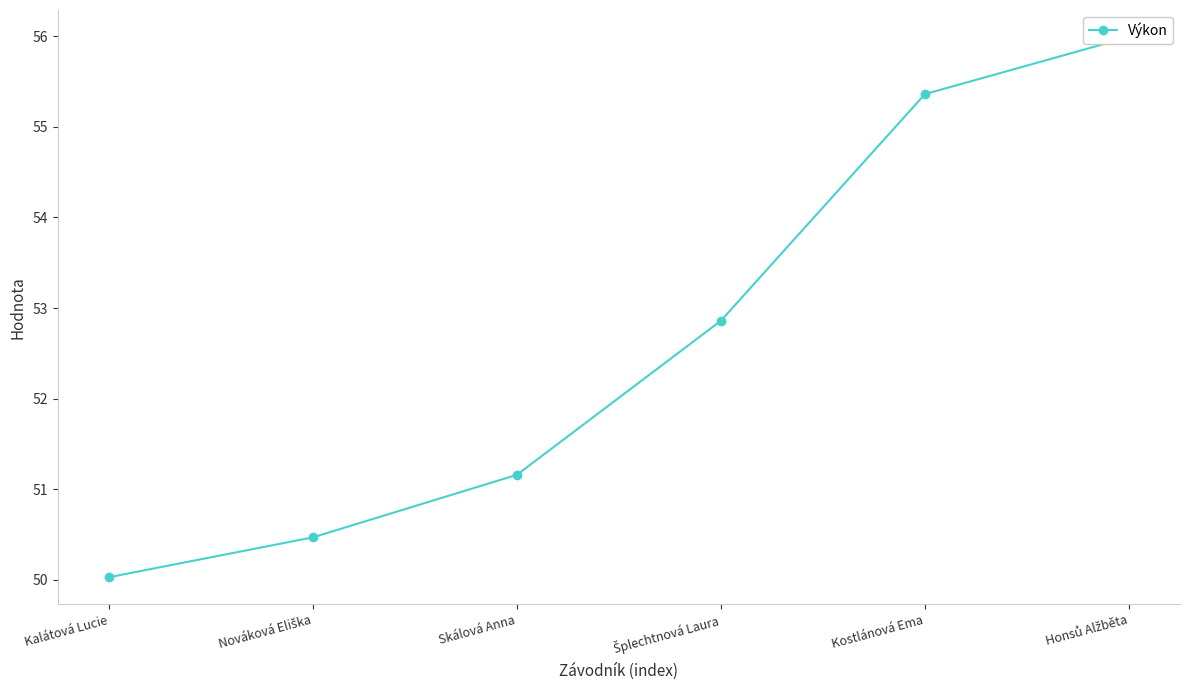

Does the chart have visible grid lines?

No